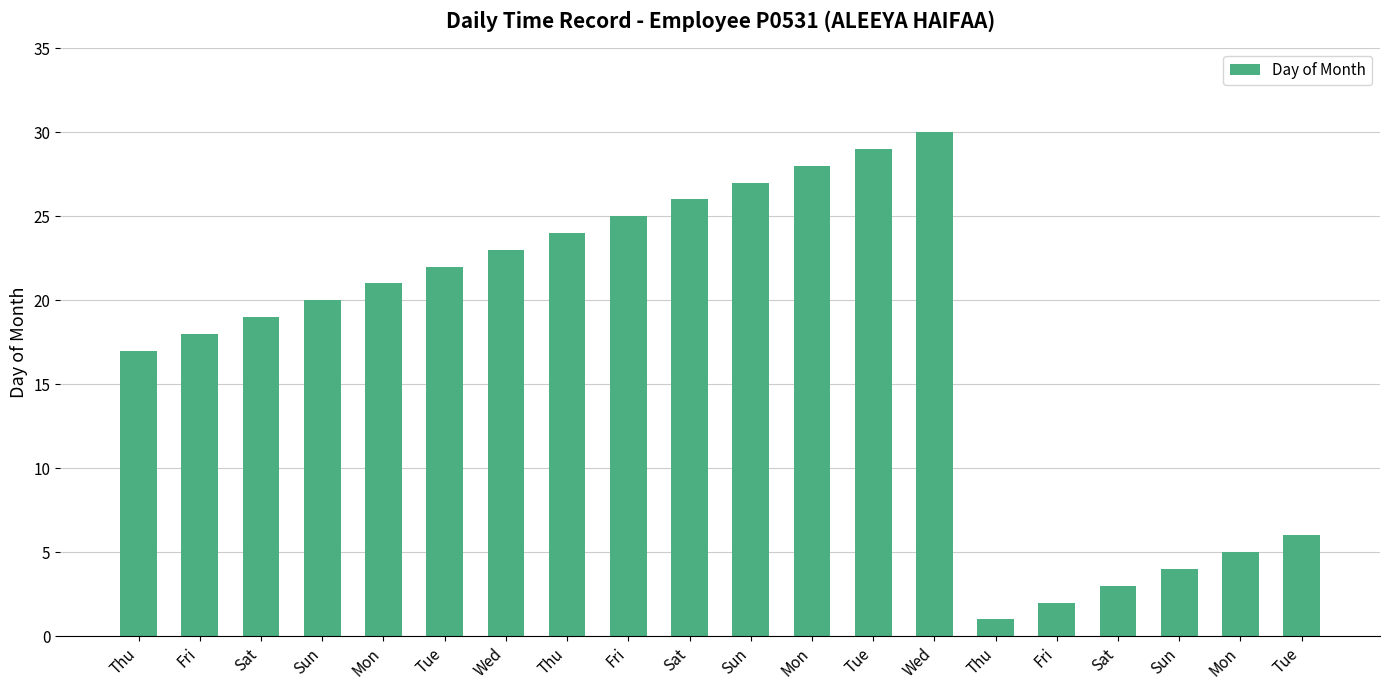

How many categories are shown in the chart?

20